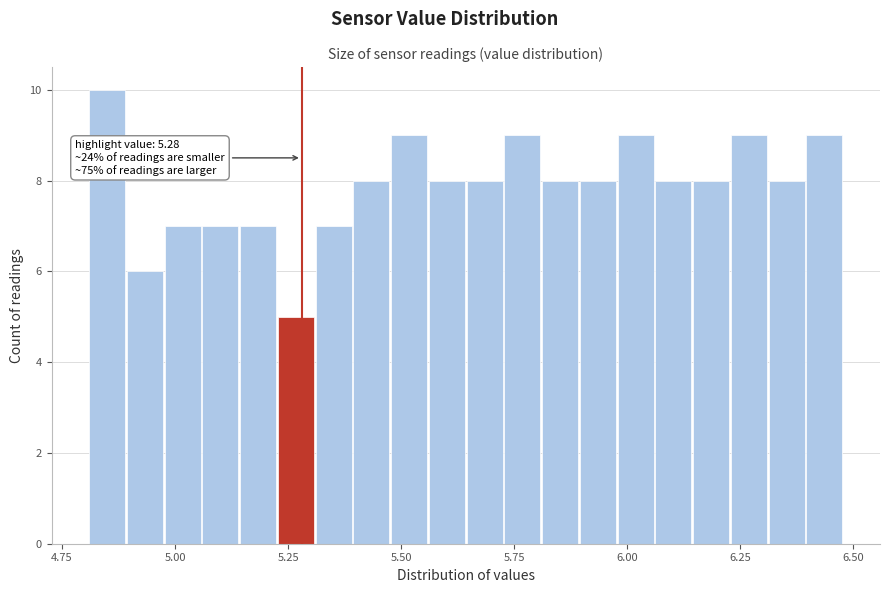

Read against the x-axis, roughly where is the centre of the tallest bar?

4.85